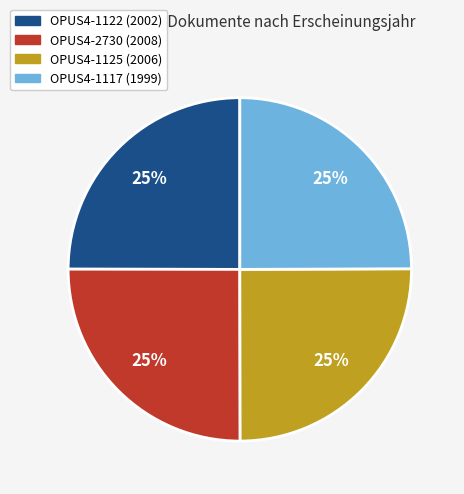

True or false: OPUS4-1117 accounts for 25% of the total.

True